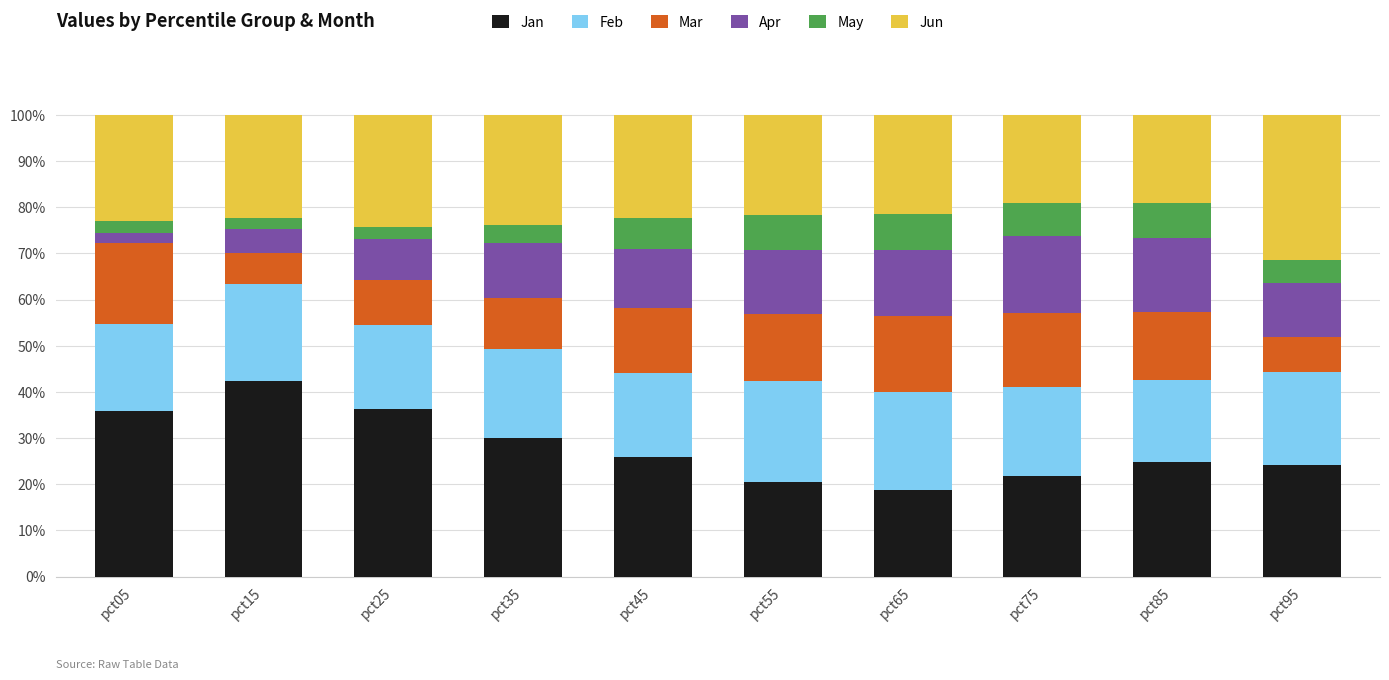

What is the highest value of the Jan series?

42.4